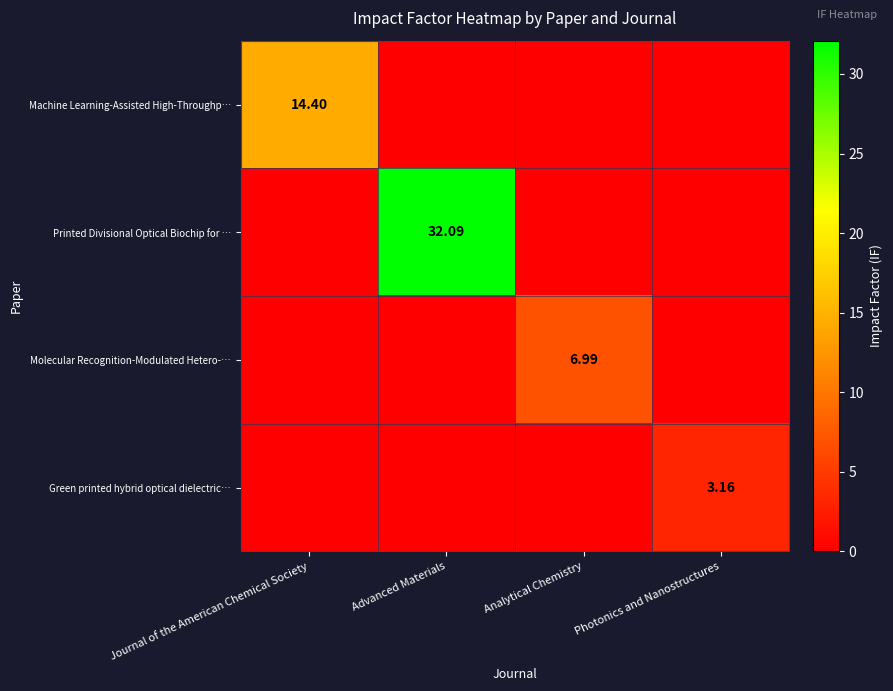

At which category does the chart reach its peak across all series?

Advanced Materials